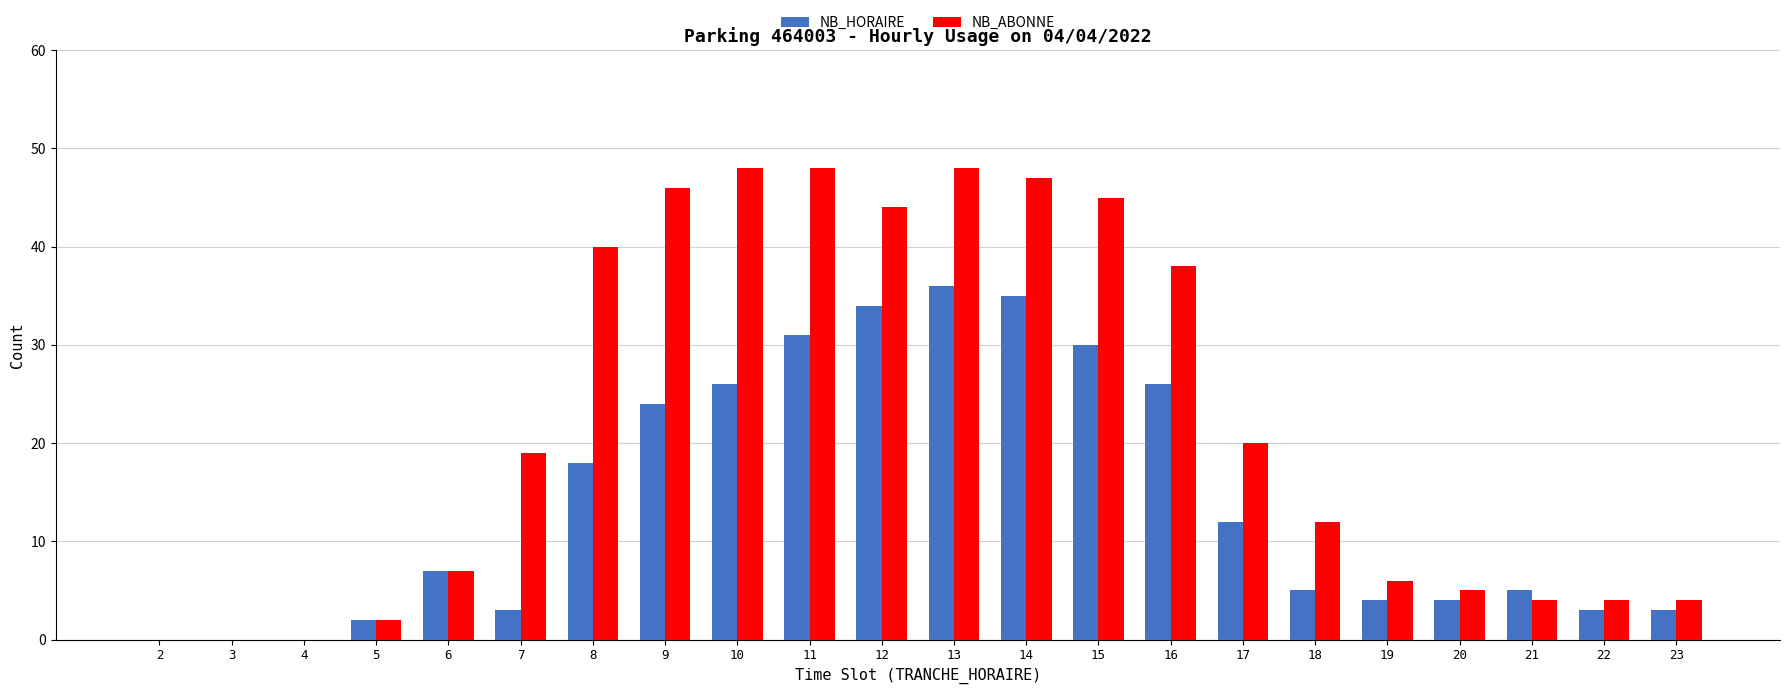

At which category is the sum across all series the highest?

13